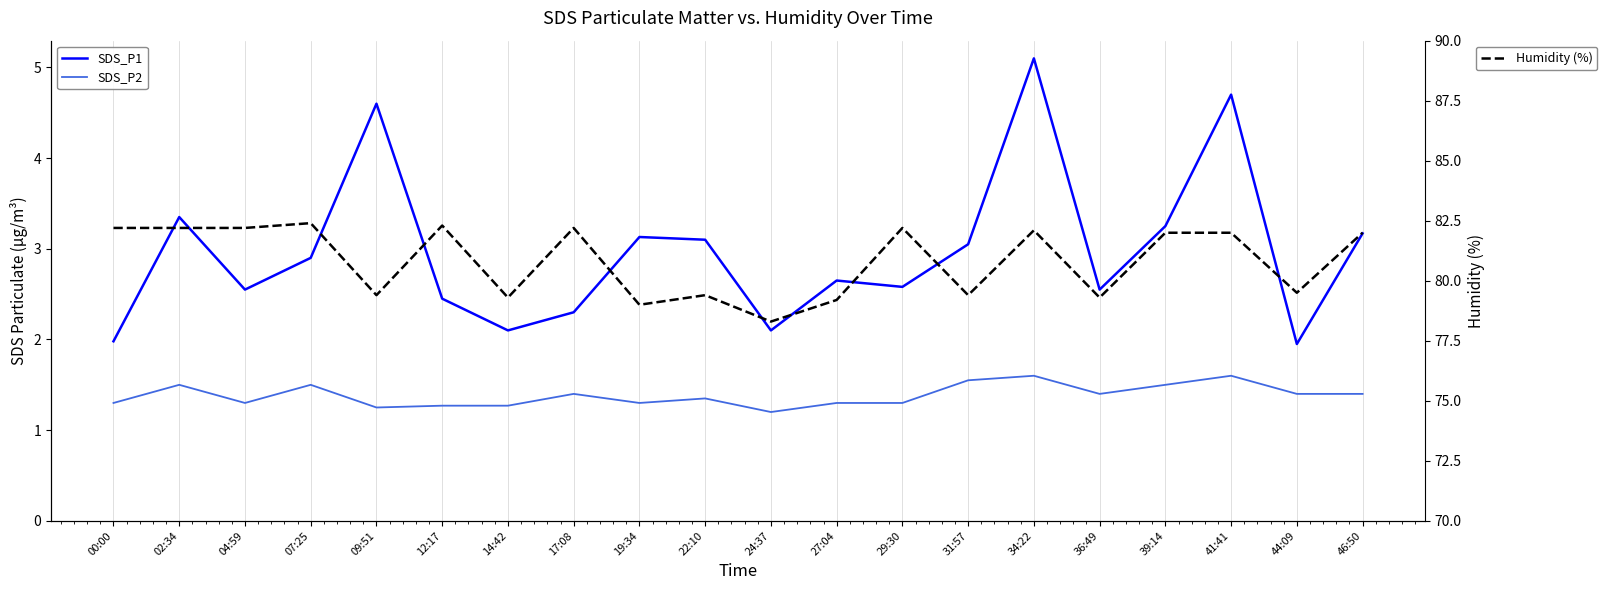

What is the difference between the highest and lowest values at 39:14?

80.5